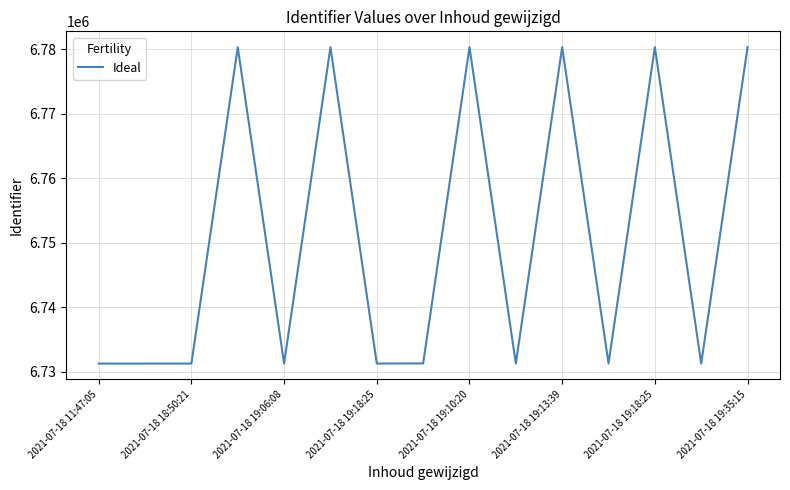

What is the difference between the maximum and minimum values?

49051